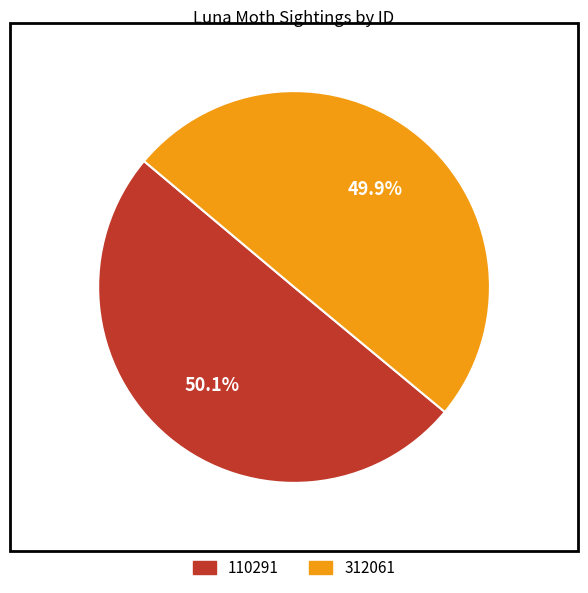

Approximately how many times larger is the value at 312061 compared to 110291?

1.0